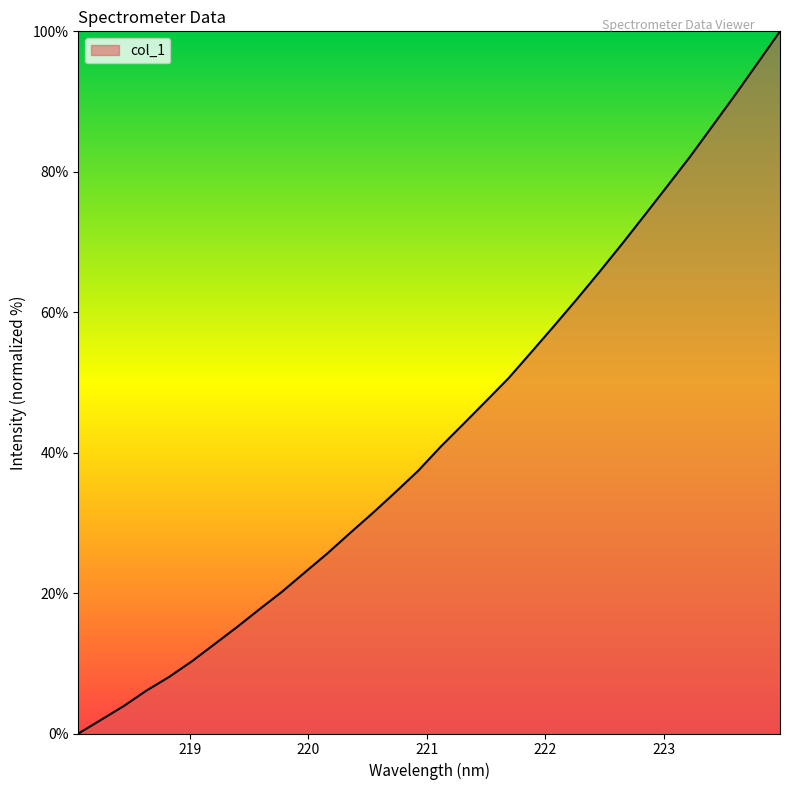

What is the maximum value shown in the chart?

100.0